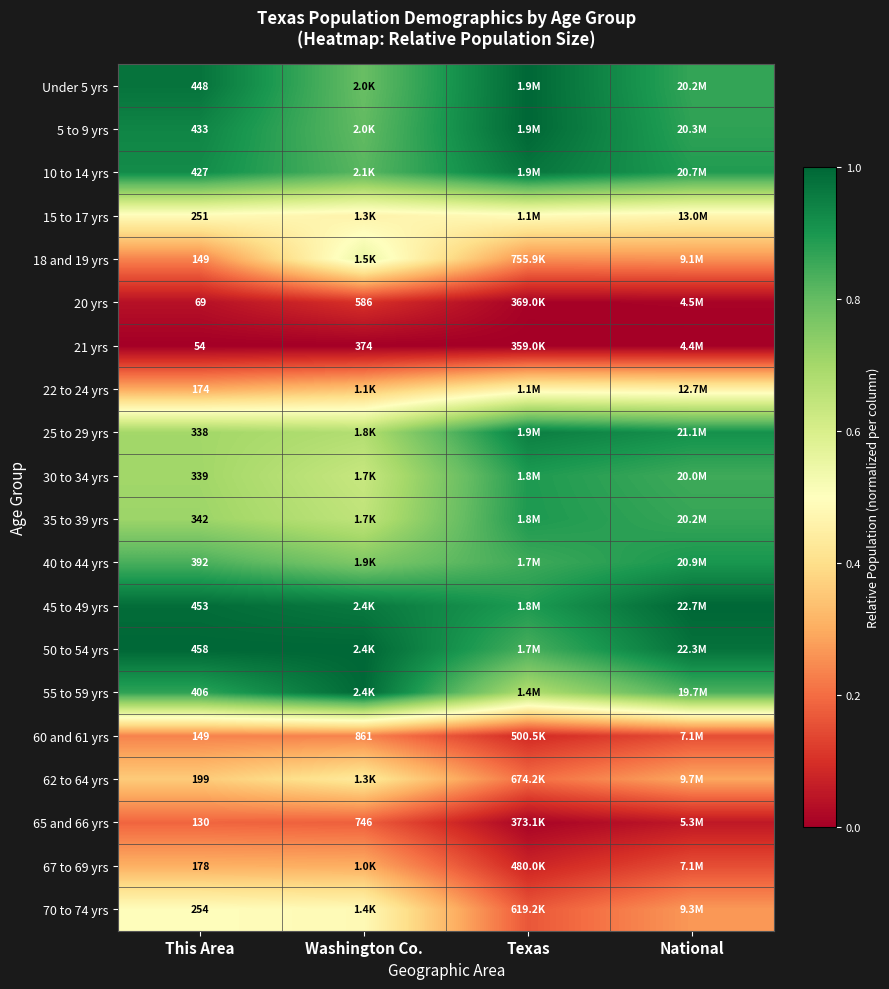

The value of 22 to 24 yrs at National is 0.5. True or false?

True